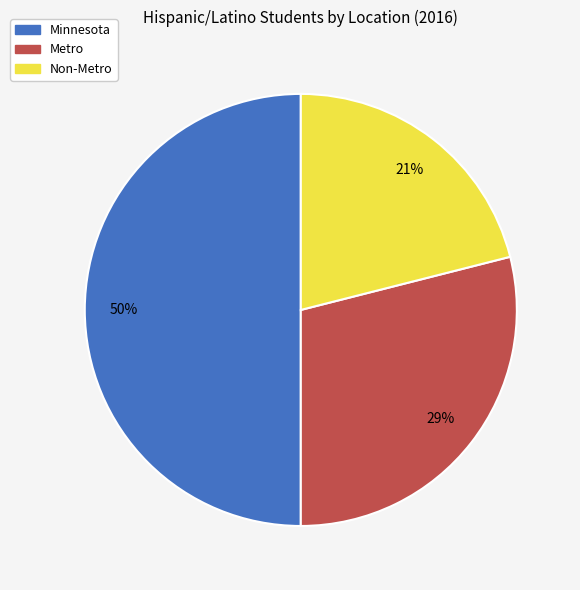

Rank the categories by value from highest to lowest.

Minnesota, Metro, Non-Metro